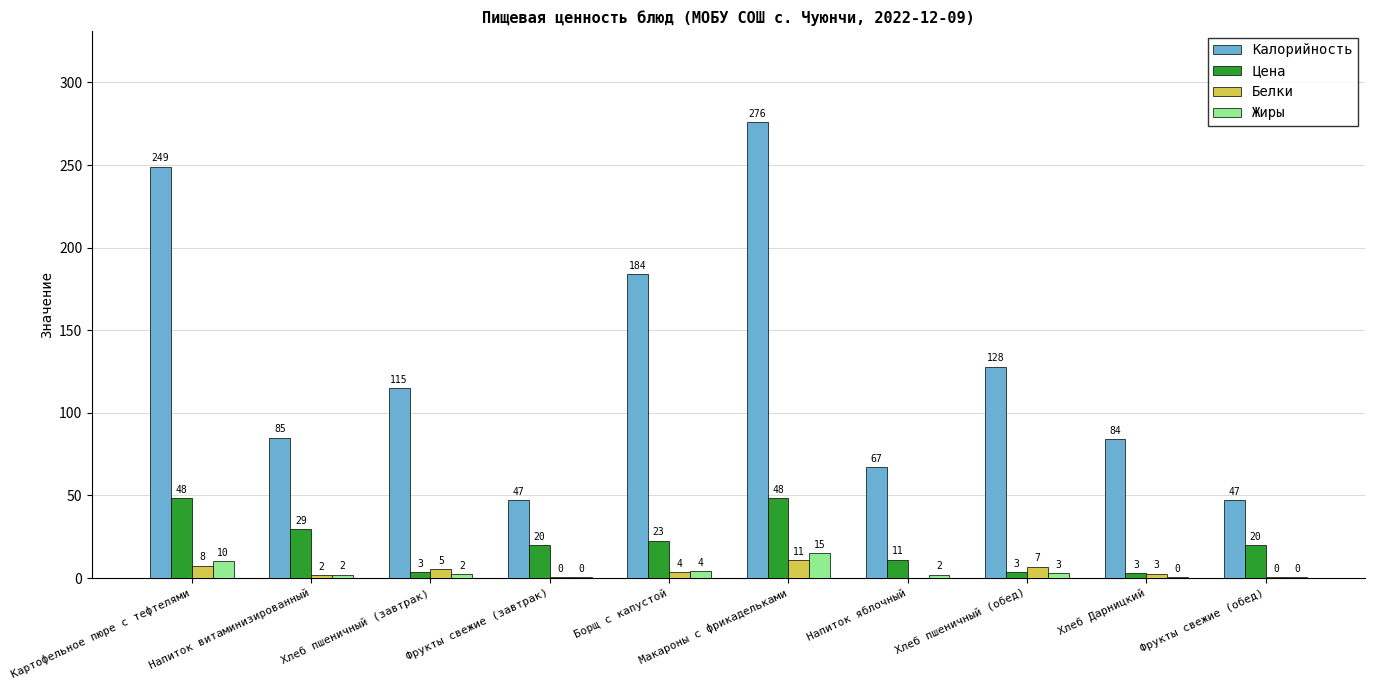

At which label does Цена first exceed 20?

Картофельное пюре с тефтелями